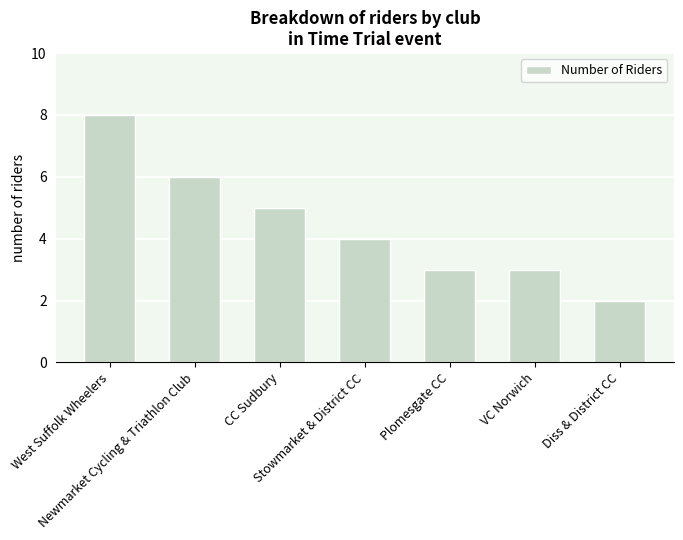

Reading right to left, transcribe all the data shown in this chart.

2	3	3	4	5	6	8